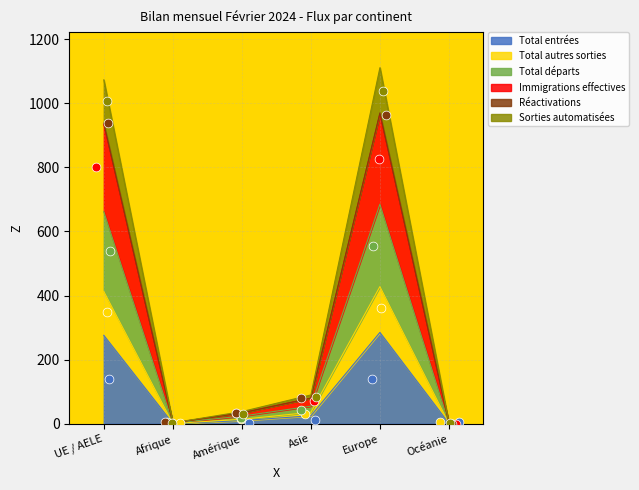

Is it true that Total entrées equals 285 at Europe?

True